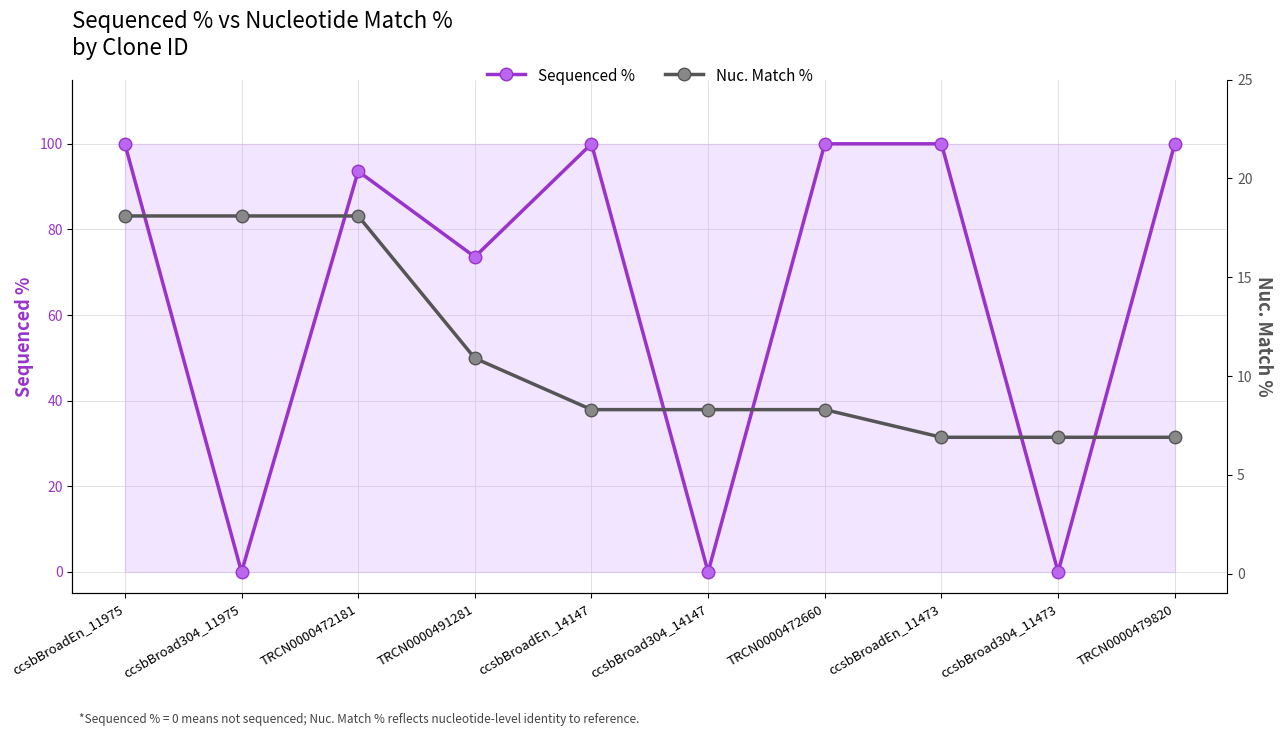

What is the total value across all series at TRCN0000479820?

106.9